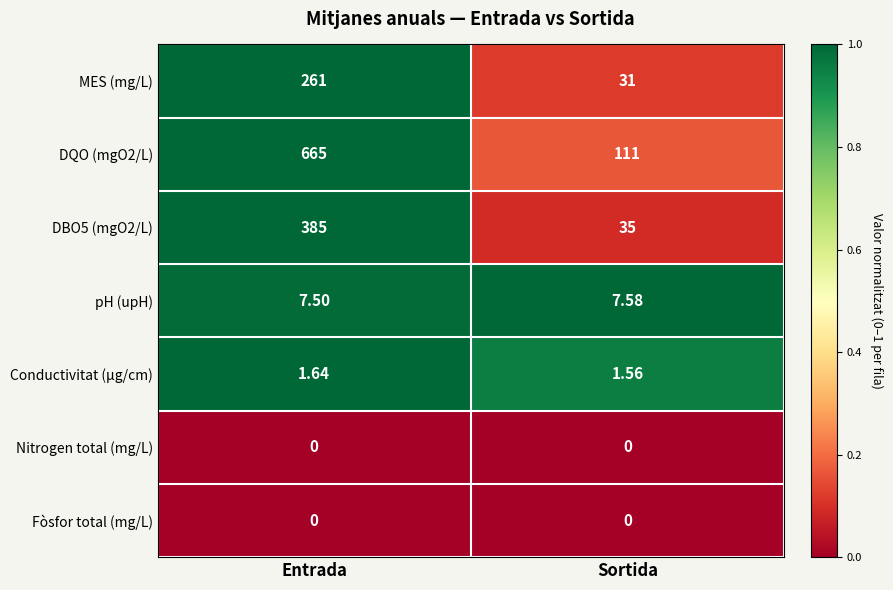

At which label does DBO5 (mgO2/L) reach its peak?

Entrada